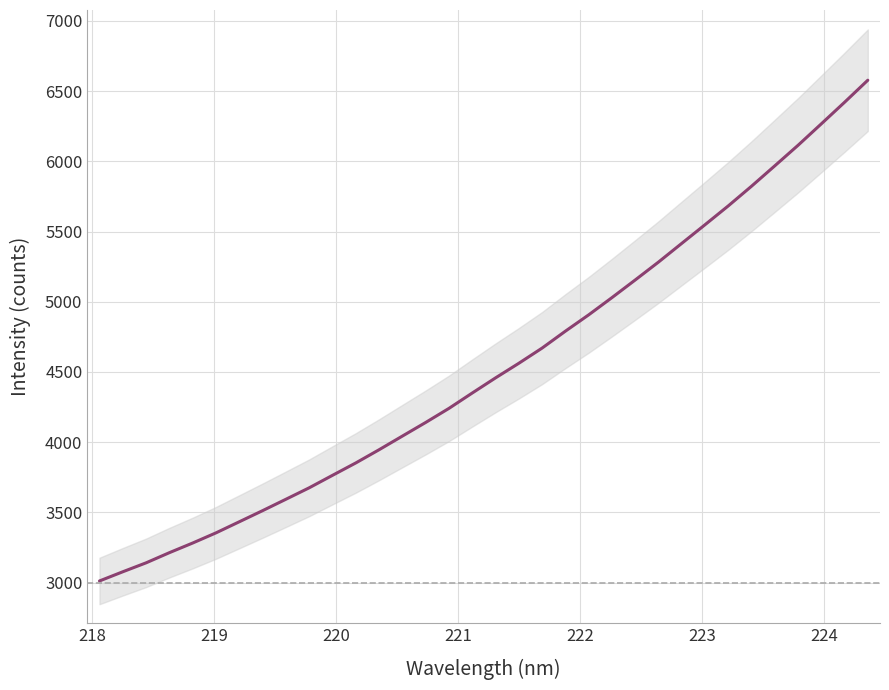

True or false: the data shows 9239.3 at 23.

False